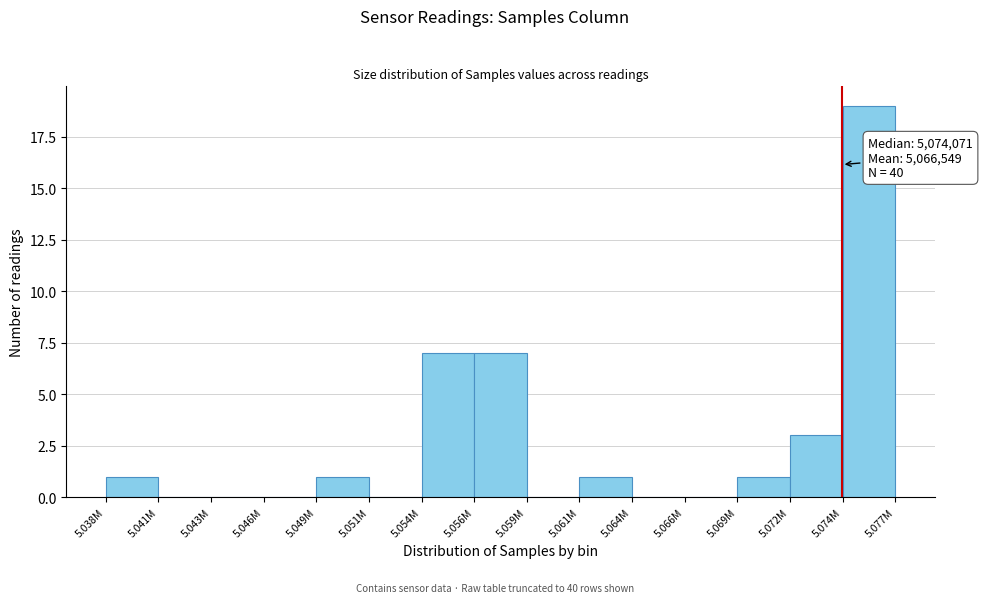

Reading left to right, transcribe all the data shown in this chart.

5.038M=1	5.041M=0	5.043M=0	5.046M=0	5.049M=1	5.051M=0	5.054M=7	5.056M=7	5.059M=0	5.061M=1	5.064M=0	5.066M=0	5.069M=1	5.072M=3	5.074M=19